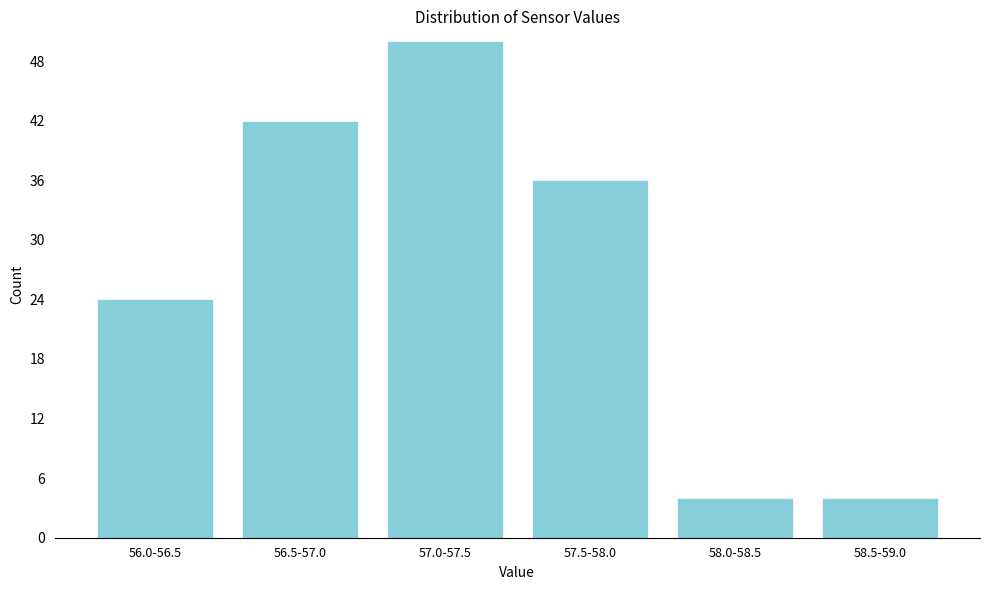

Reading right to left, extract all data points from this chart.

58.5-59.0=4	58.0-58.5=4	57.5-58.0=36	57.0-57.5=50	56.5-57.0=42	56.0-56.5=24